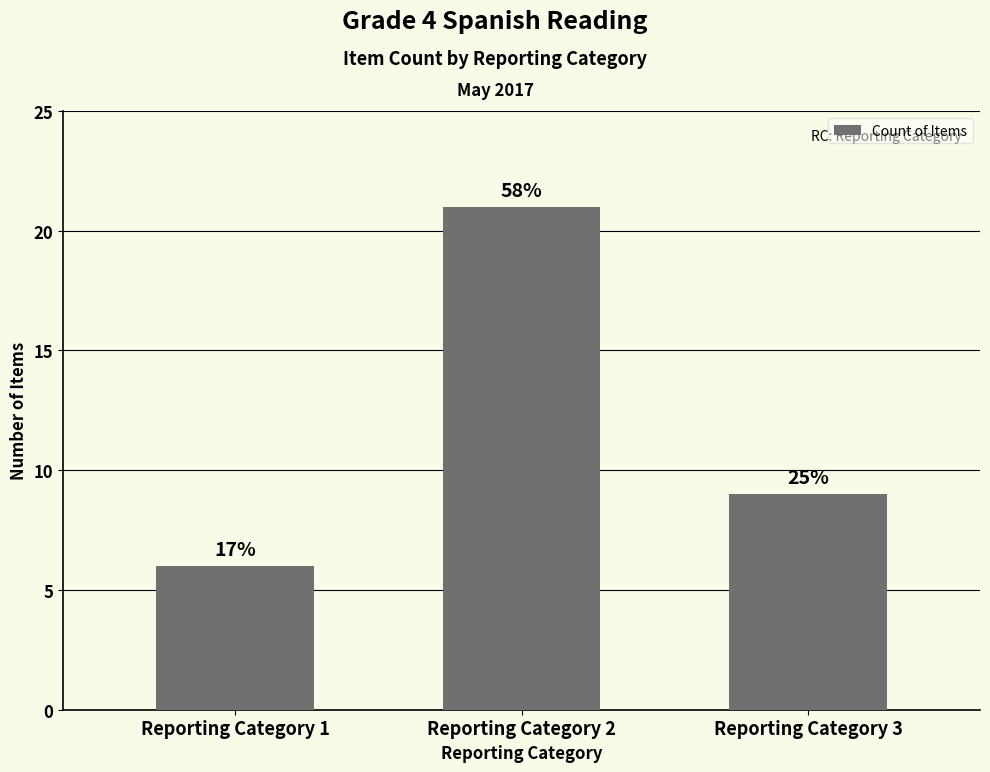

Rank the categories by value from lowest to highest.

Reporting Category 1, Reporting Category 3, Reporting Category 2